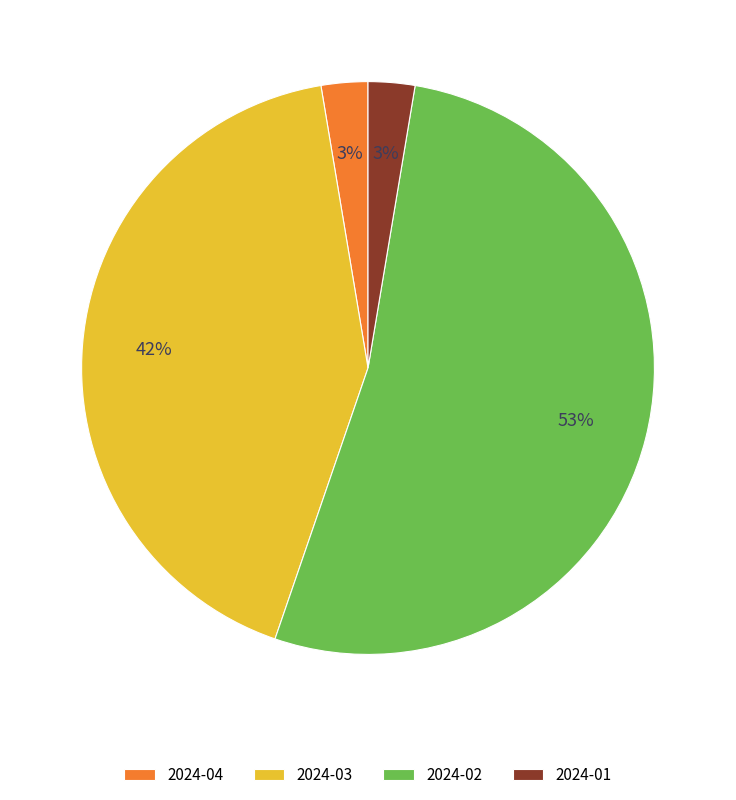

Which has a higher value, 2024-02 or 2024-03?

2024-02